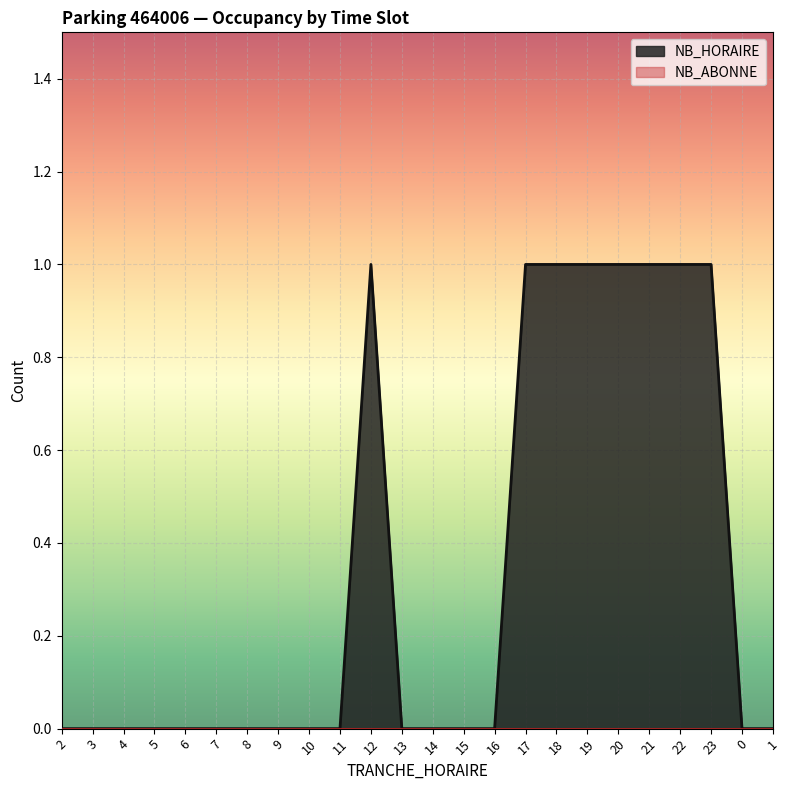

What is the change in value from 6 to 19?

+1